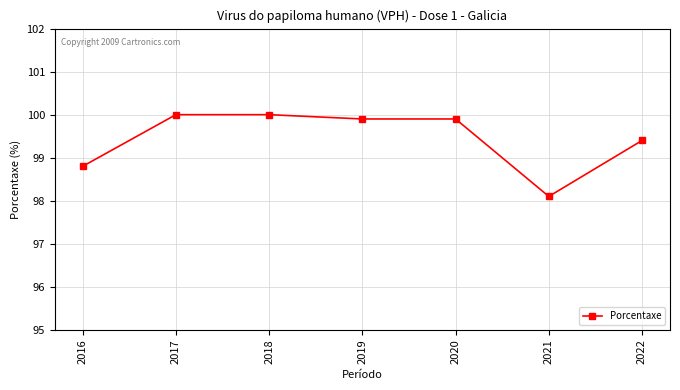

What is the minimum value shown in the chart?

98.1